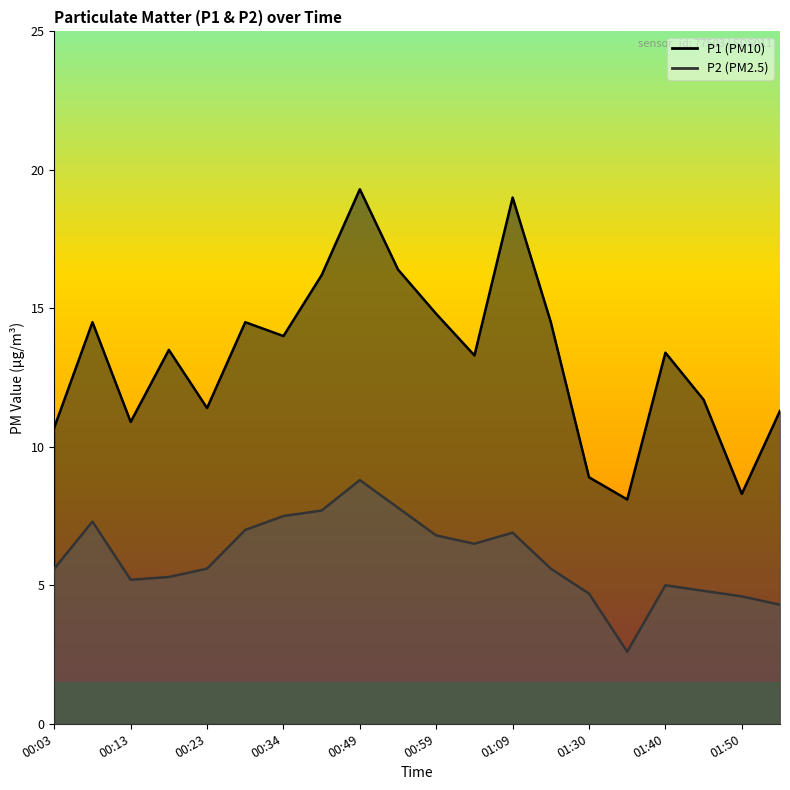

What value does the P1 series have at 00:13?

10.9